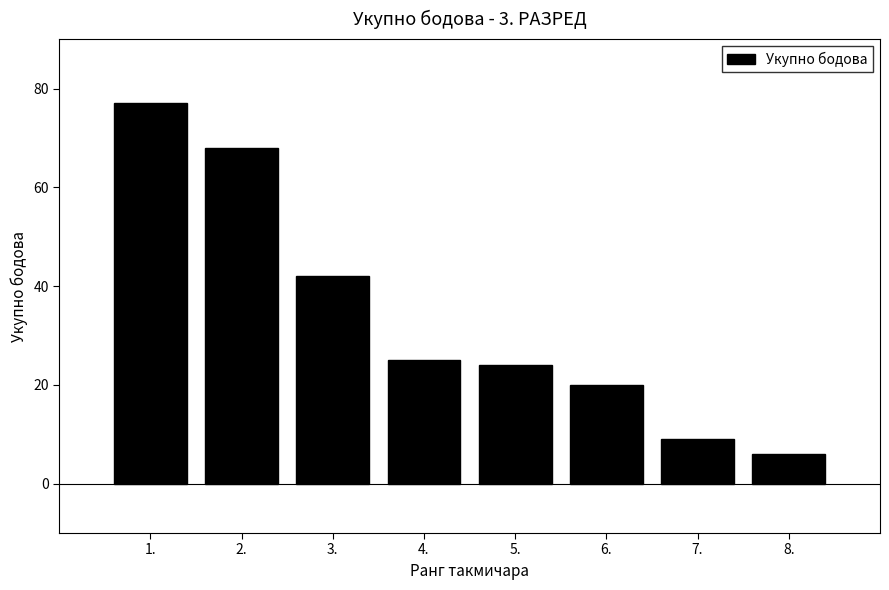

Reading left to right, list all the values displayed in this chart.

1.=77	2.=68	3.=42	4.=25	5.=24	6.=20	7.=9	8.=6